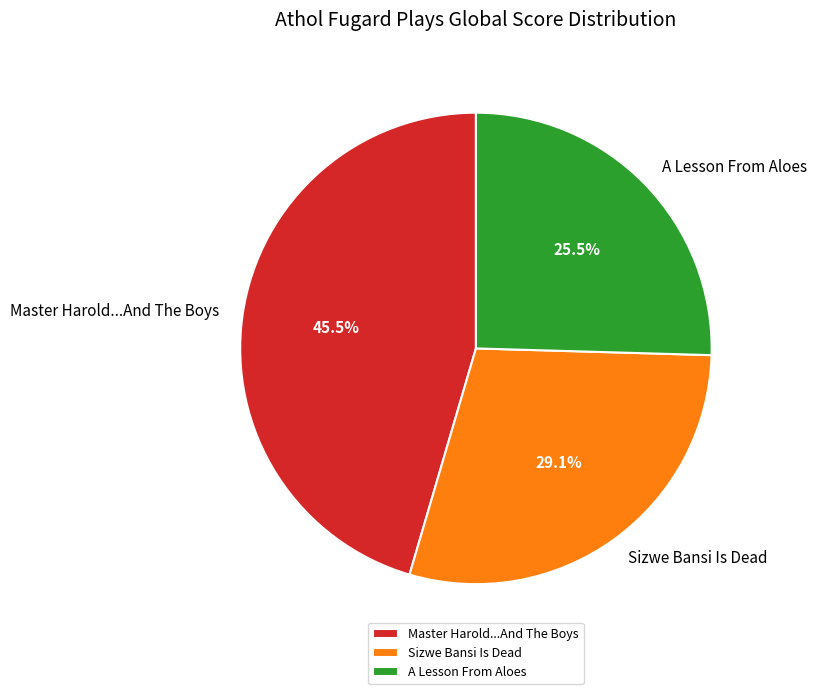

Does Master Harold...And The Boys account for over 50% of the chart?

No